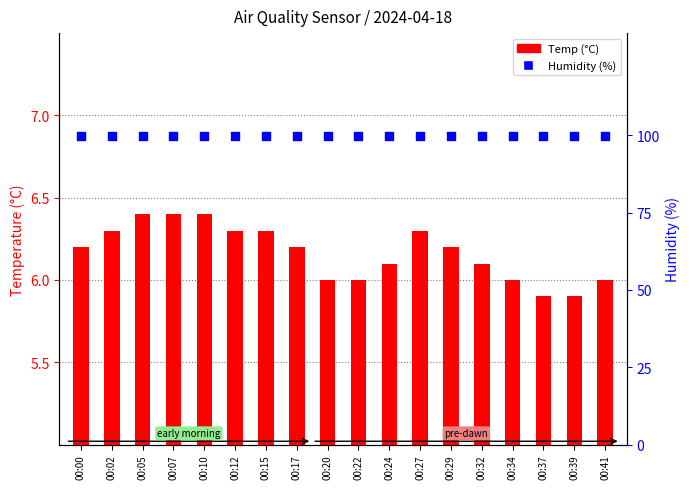

At how many categories does at least one series exceed 85?

18